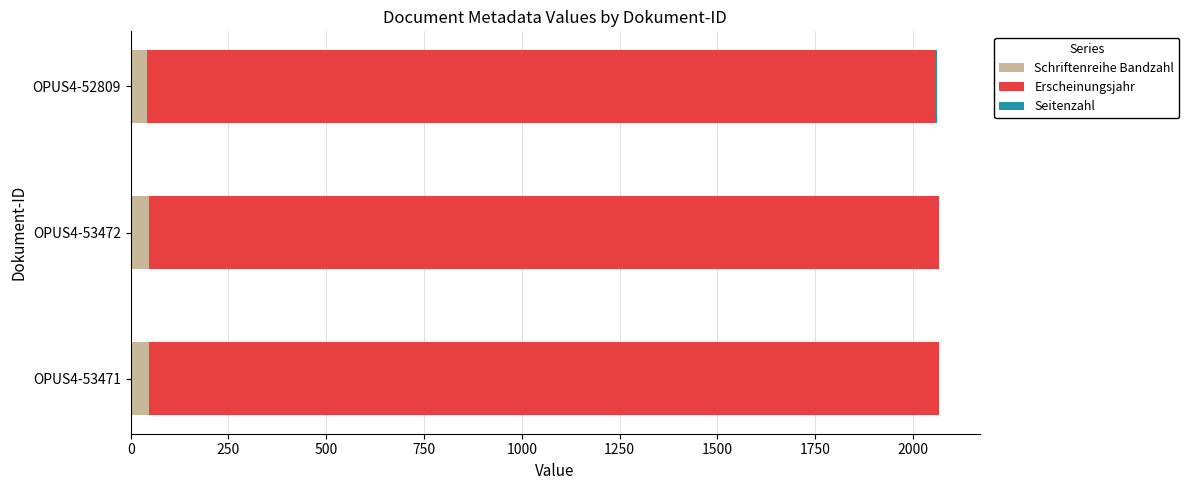

How many series are shown in this chart?

3